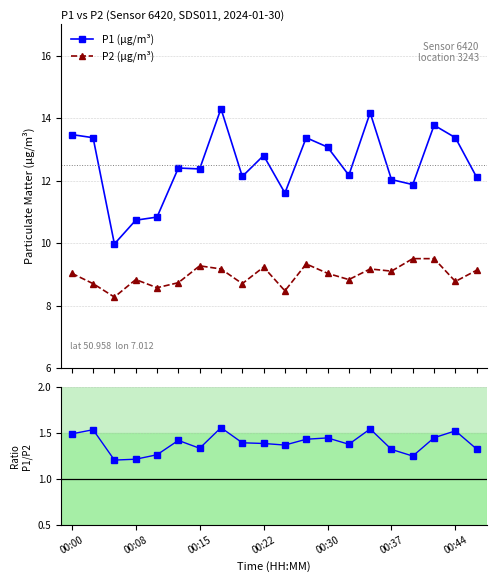

What is the minimum value for P1 (µg/m³)?

10.0